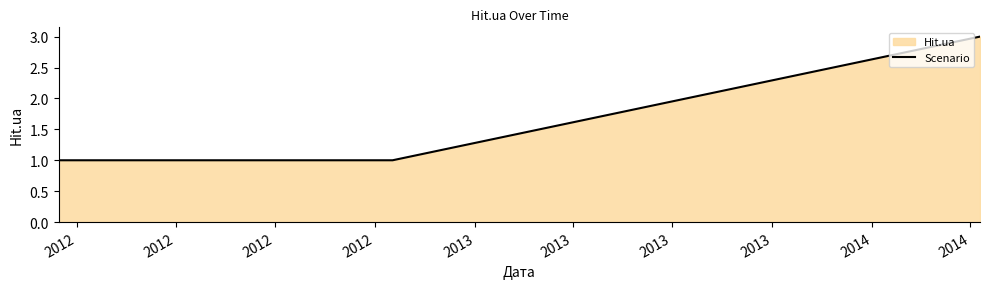

What is the sum of all values?

5